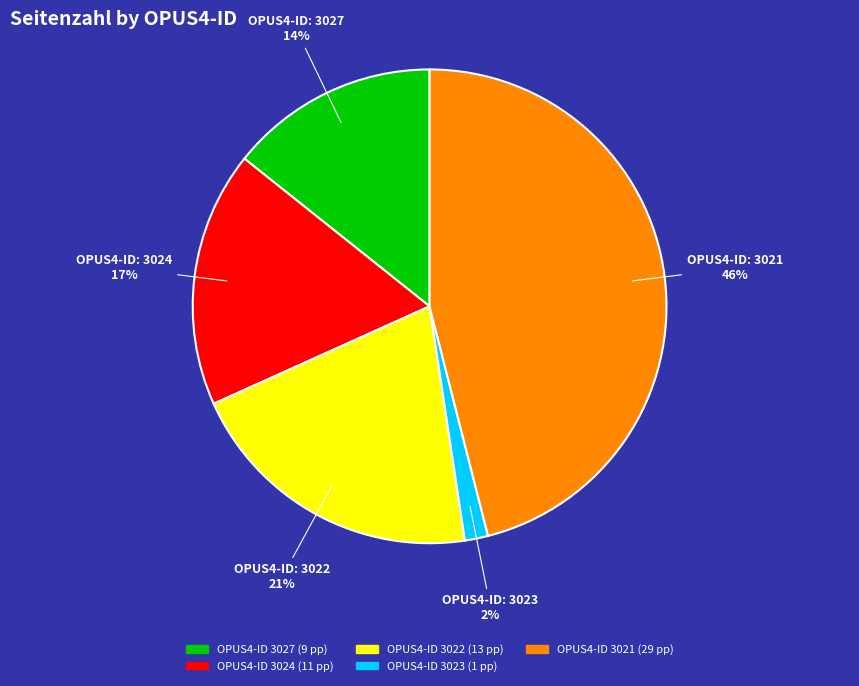

To the nearest percent, what is the average slice percentage?

20%